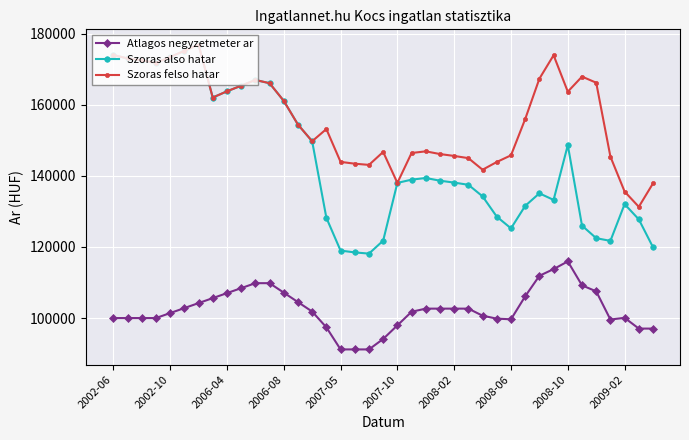

Which series has the largest total across all categories?

Szoras felso hatar